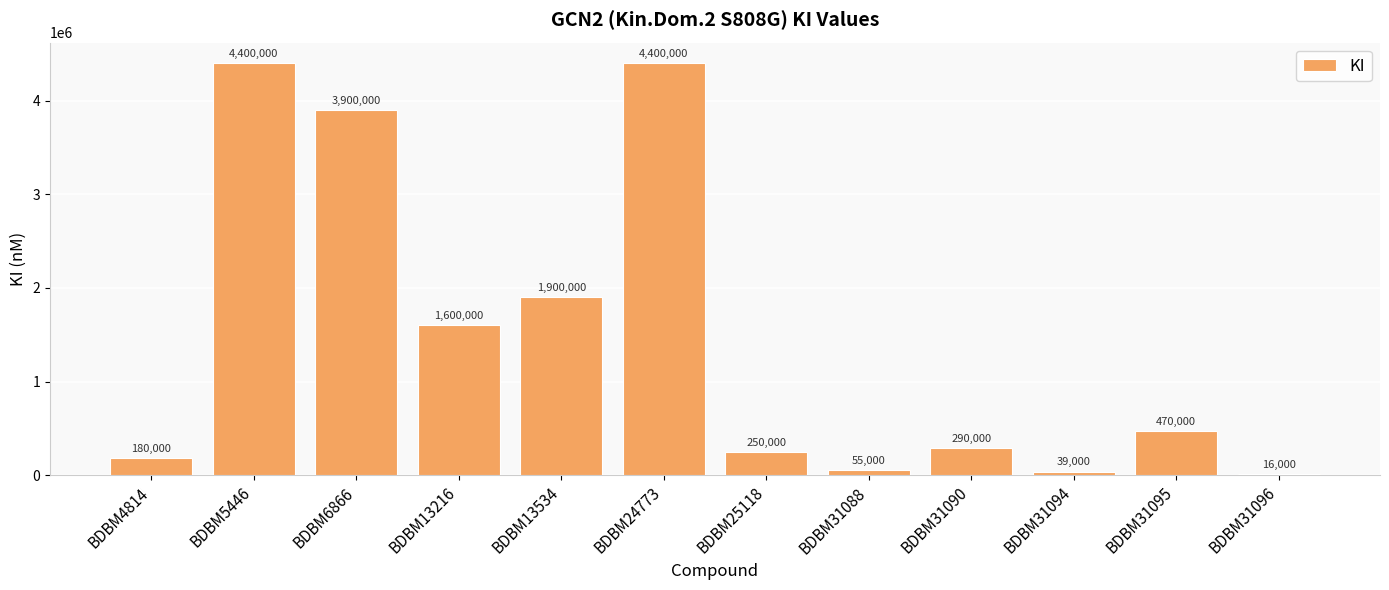

True or false: the data shows 697472 at BDBM31095.

False